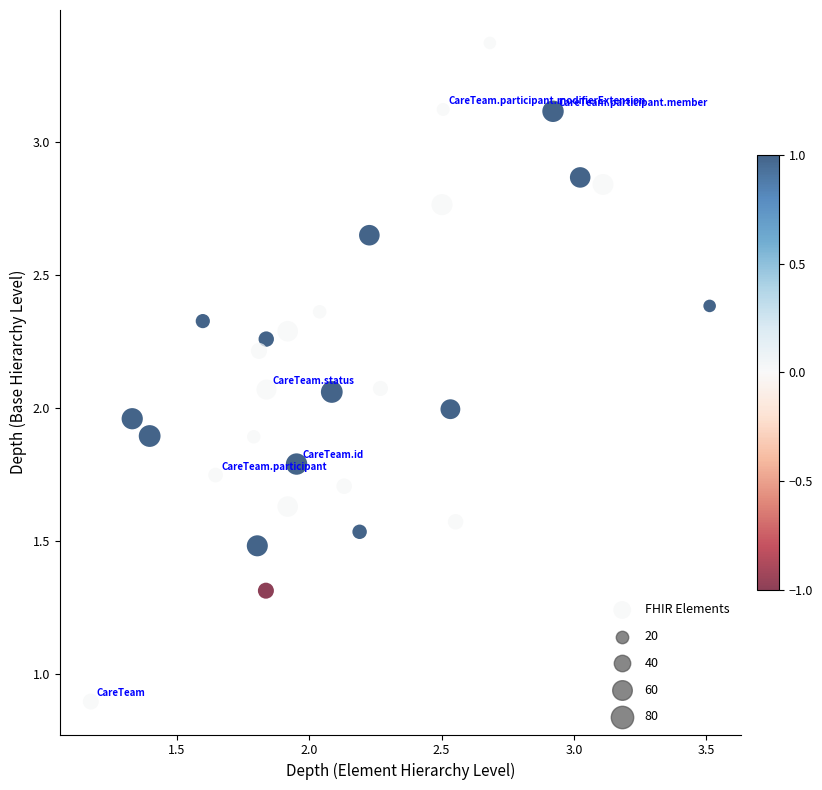

What is the range of Y values (max minus min)?

2.5